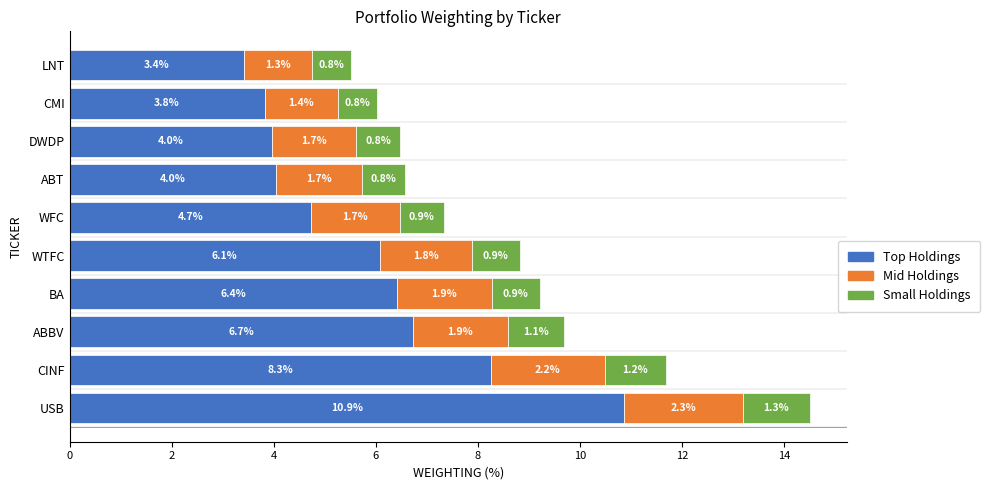

The Top Holdings series shows 3.4 at LNT. True or false?

True